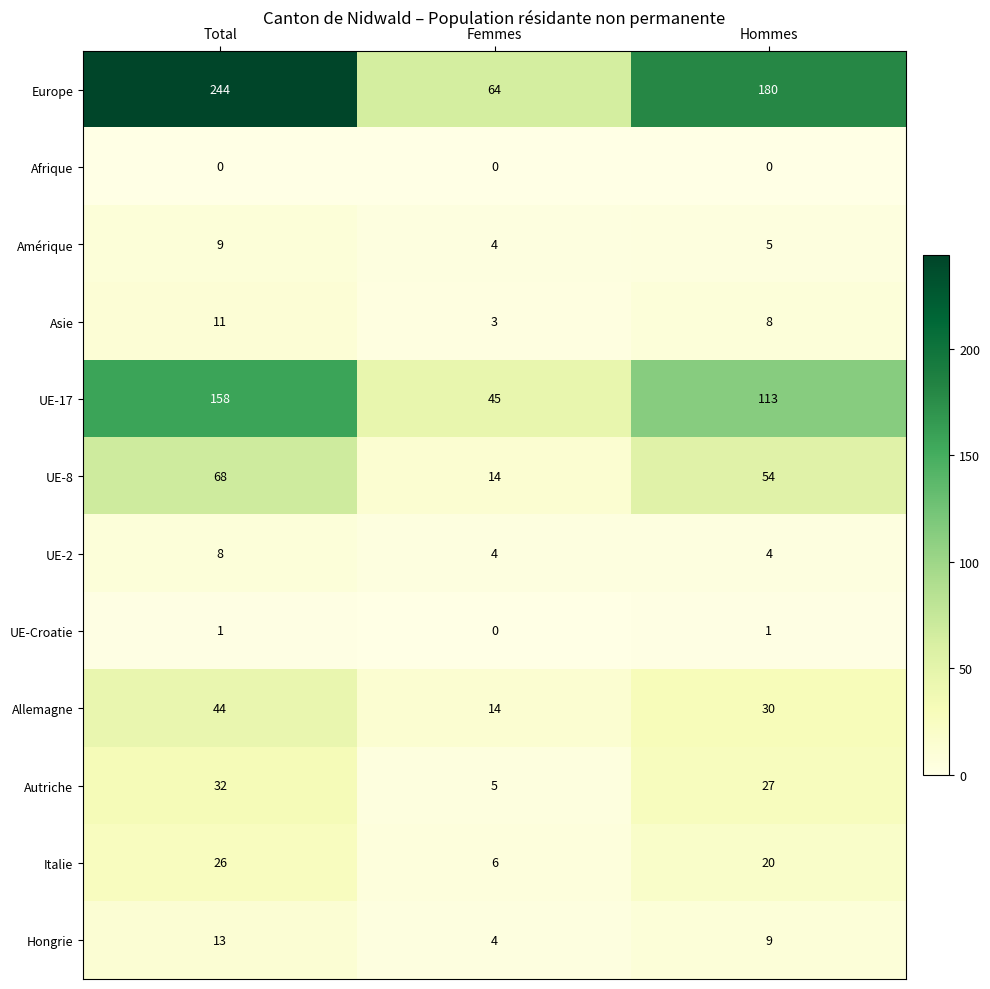

The UE-2 series shows 8 at Total. True or false?

True